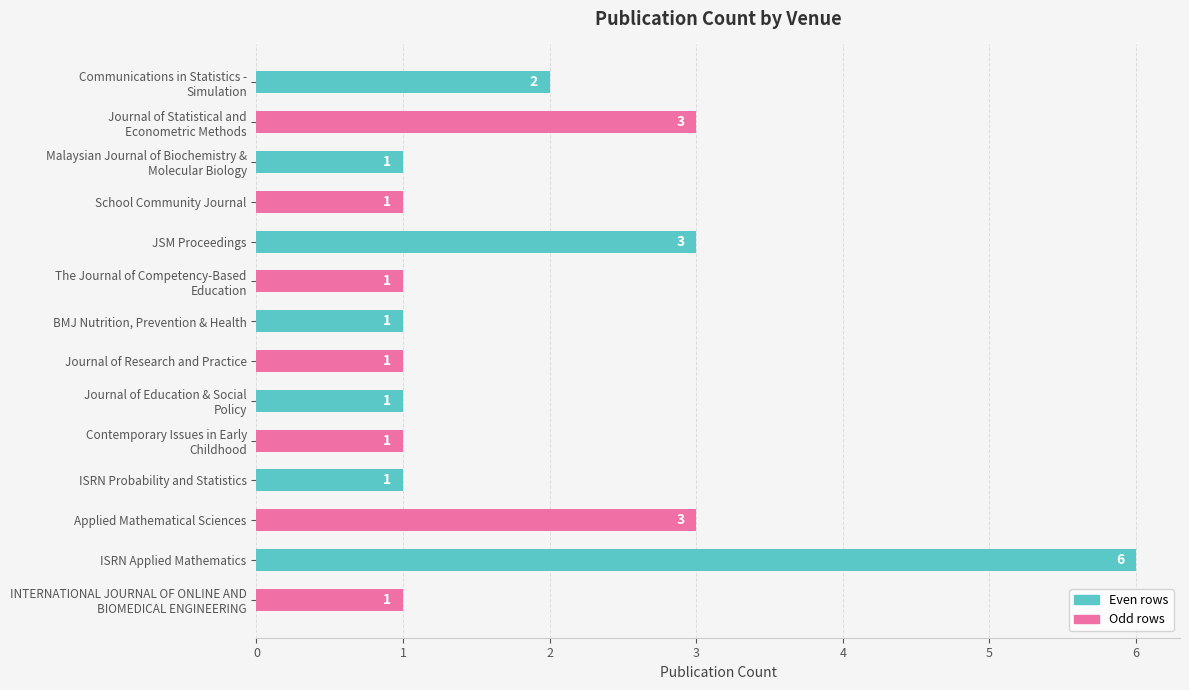

What is the average value?

2